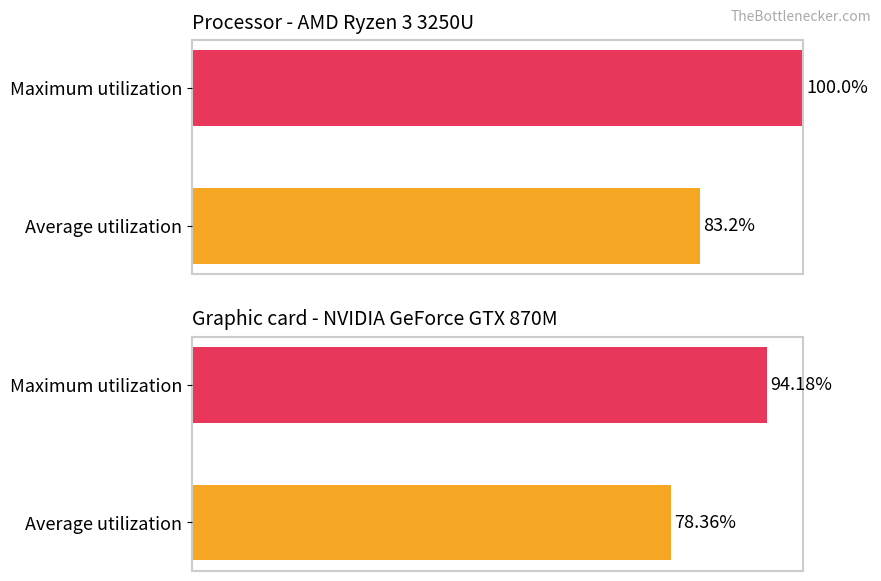

What is the value of the Average utilization bar at the 2nd from the left?

78.4